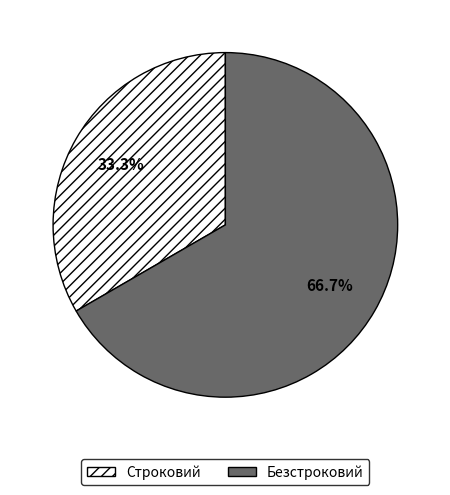

How many segments does this pie chart have?

2